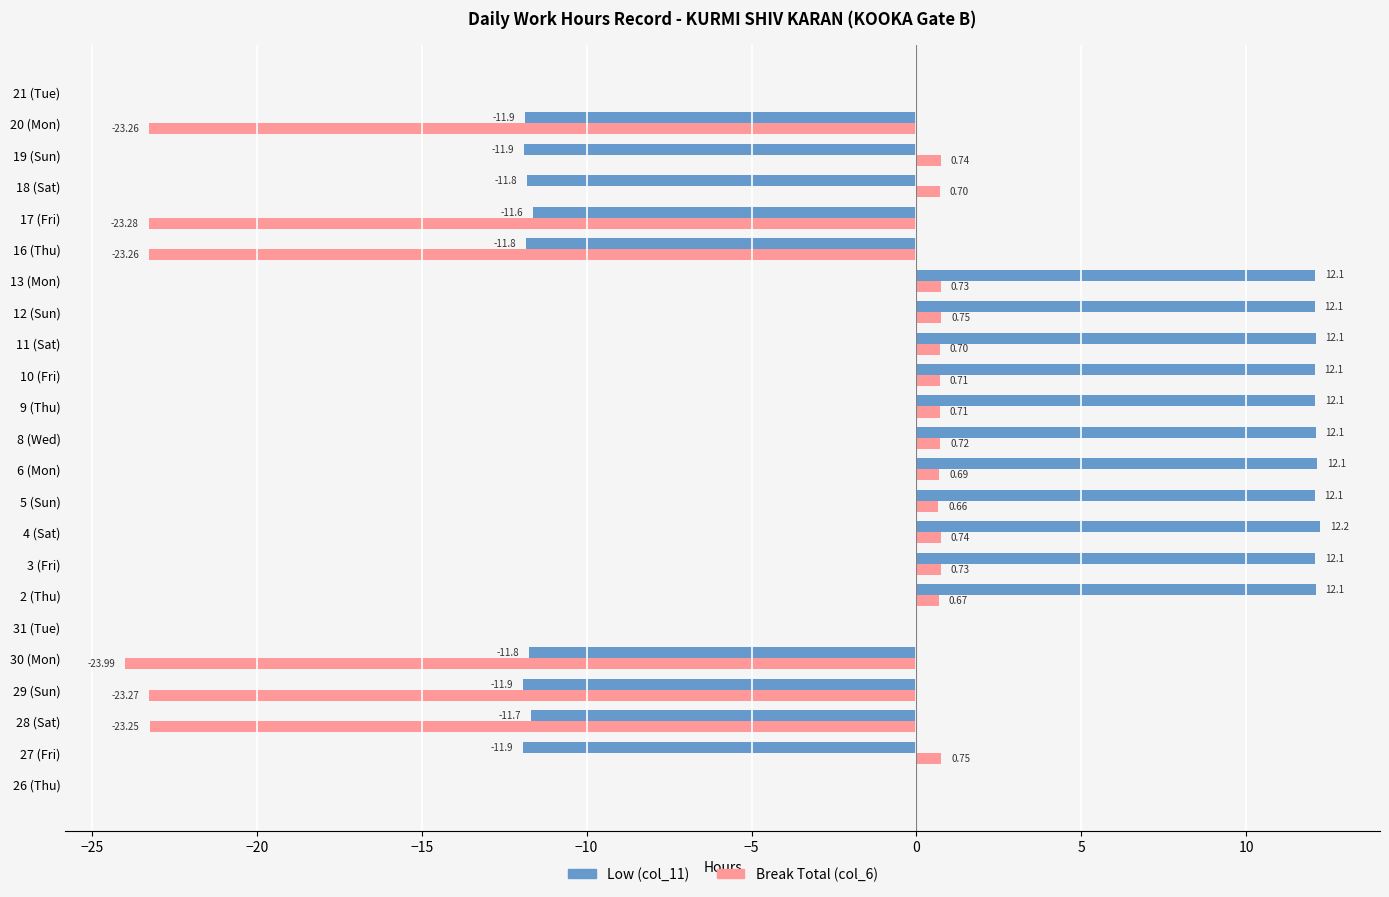

How many series are shown in this chart?

2